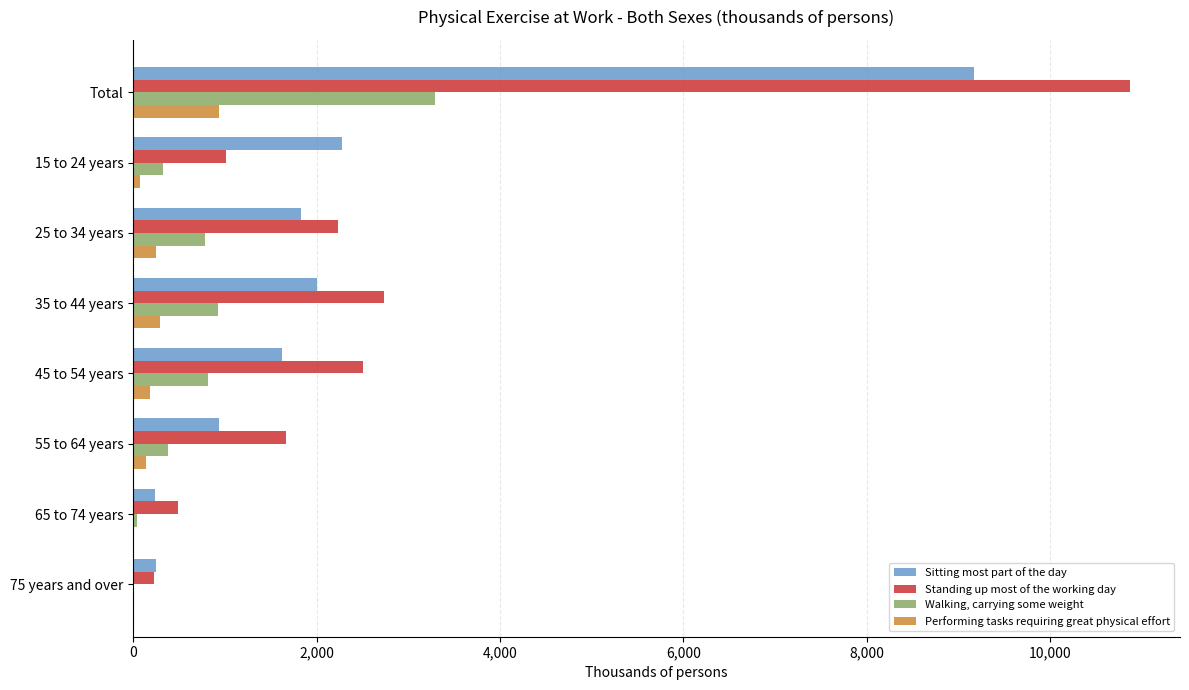

Where is Standing up most of the working day nearest to the value 5546?

35 to 44 years